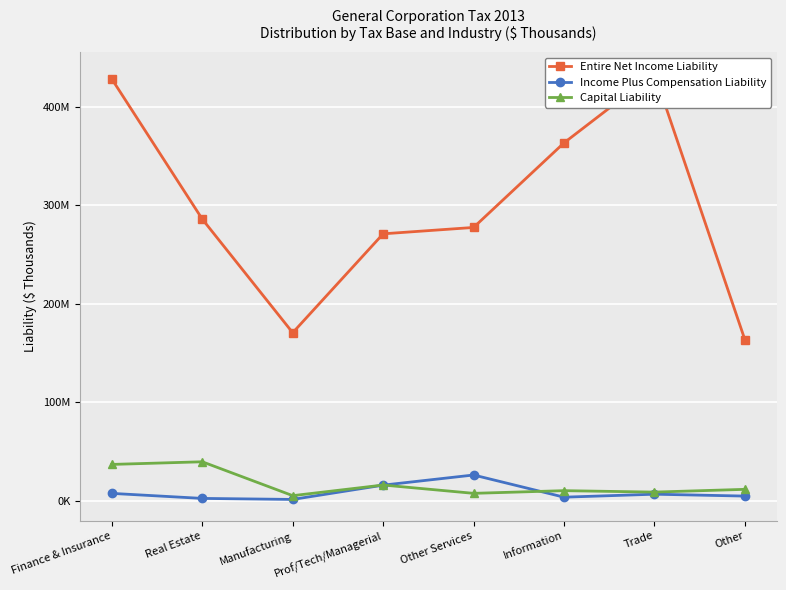

What is the lowest value of the Income Plus Compensation Liability series?

1362673